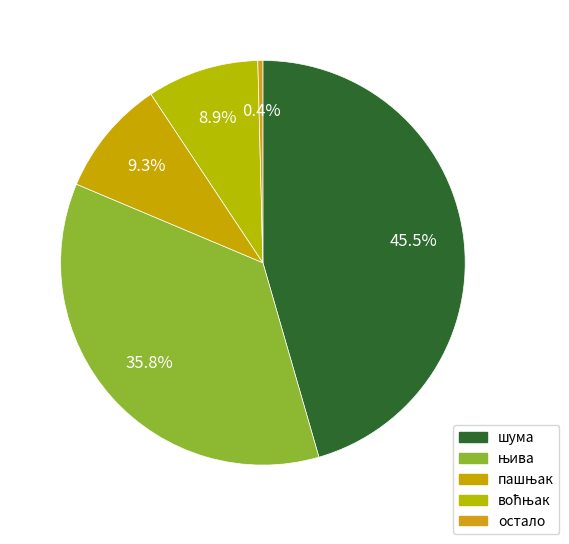

How many segments does this pie chart have?

5